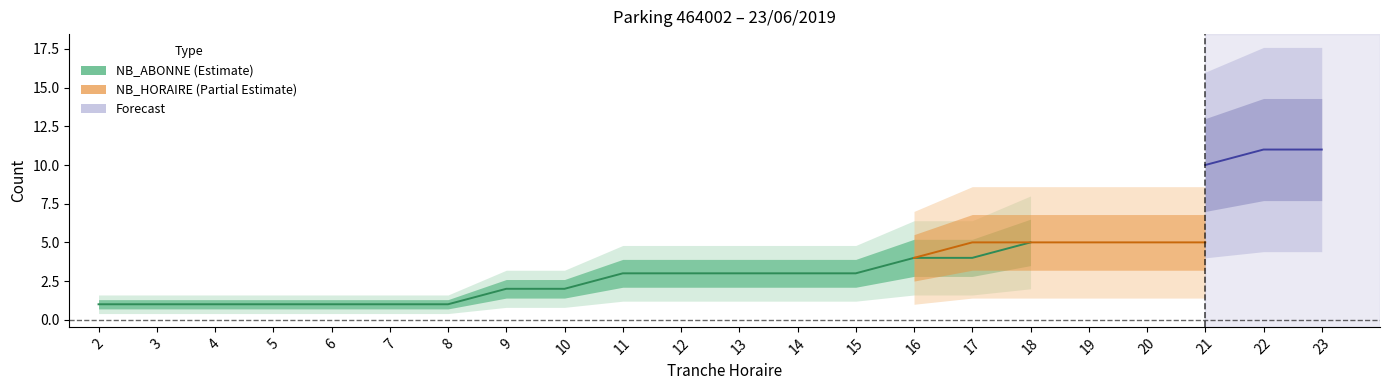

The value of NB_HORAIRE at 4 is 2. True or false?

False